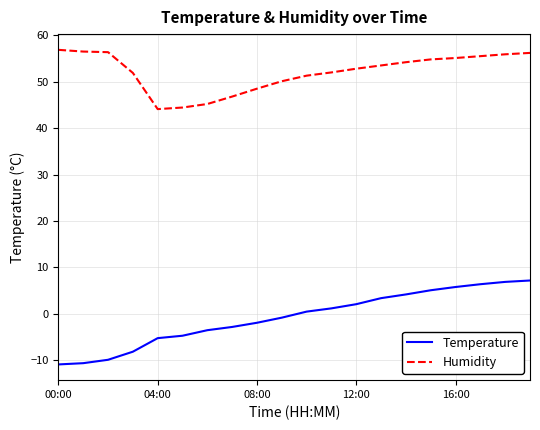

True or false: Humidity and Temperature cross at least once.

False